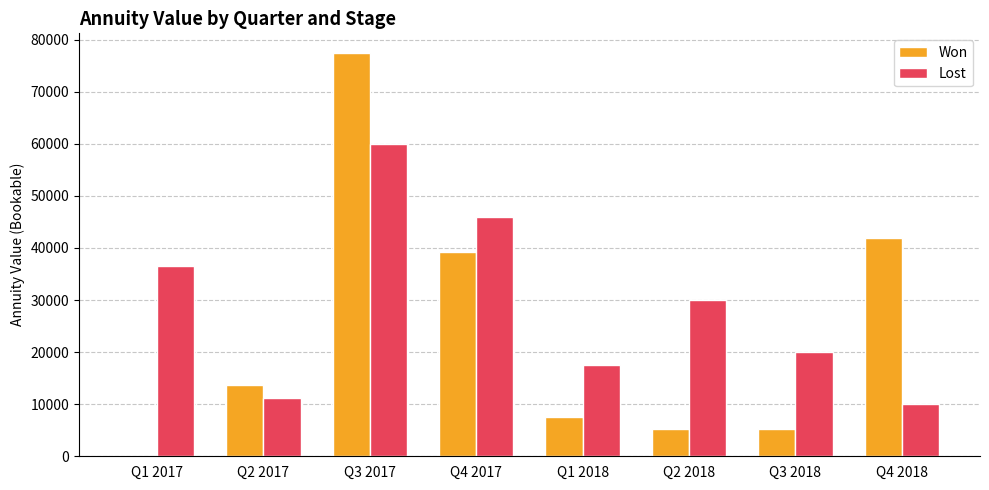

Is it true that Won equals 0.0 at Q1 2017?

True